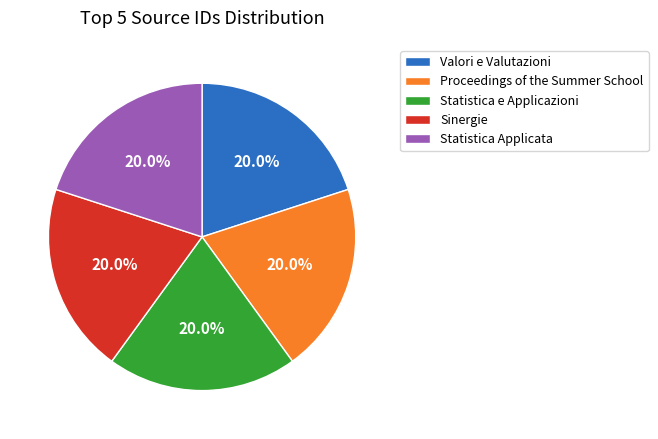

To the nearest percent, what is the combined percentage of Statistica e Applicazioni and Valori e Valutazioni?

40%